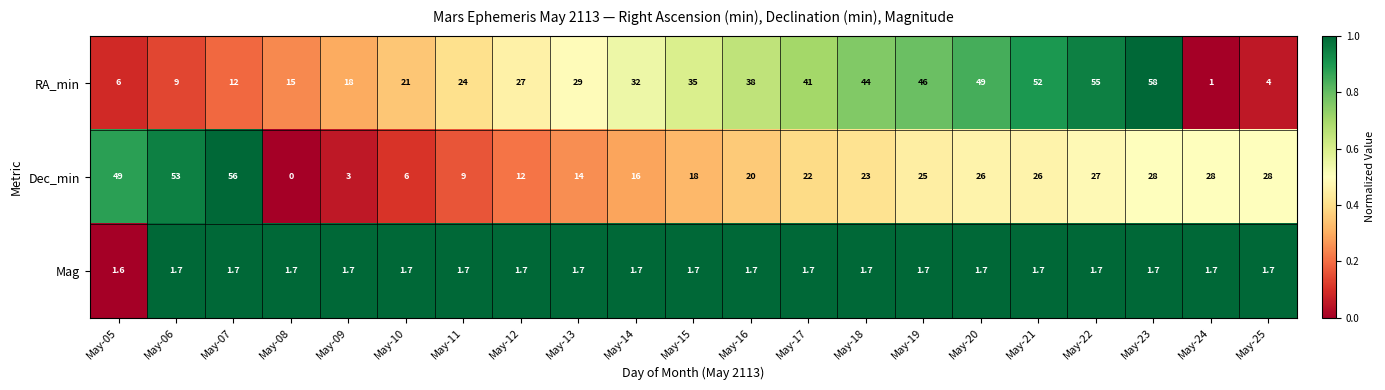

Between May-17 and May-22, which series saw the biggest shift?

RA_min